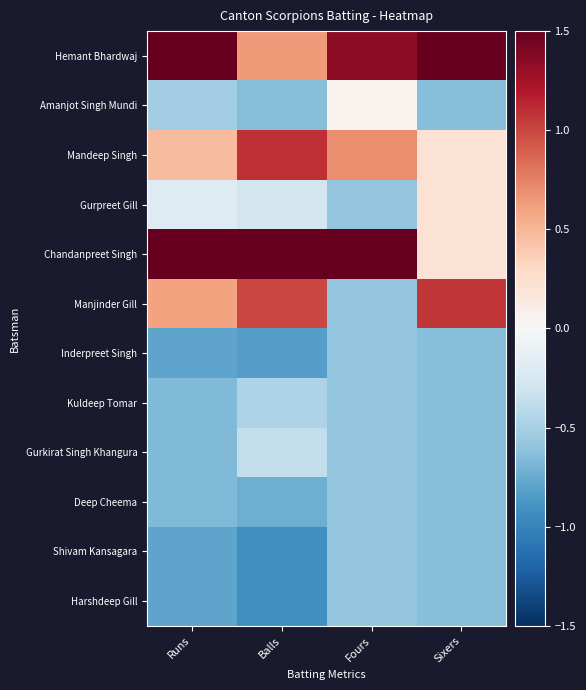

Between Runs and Sixers, which is larger?

Sixers